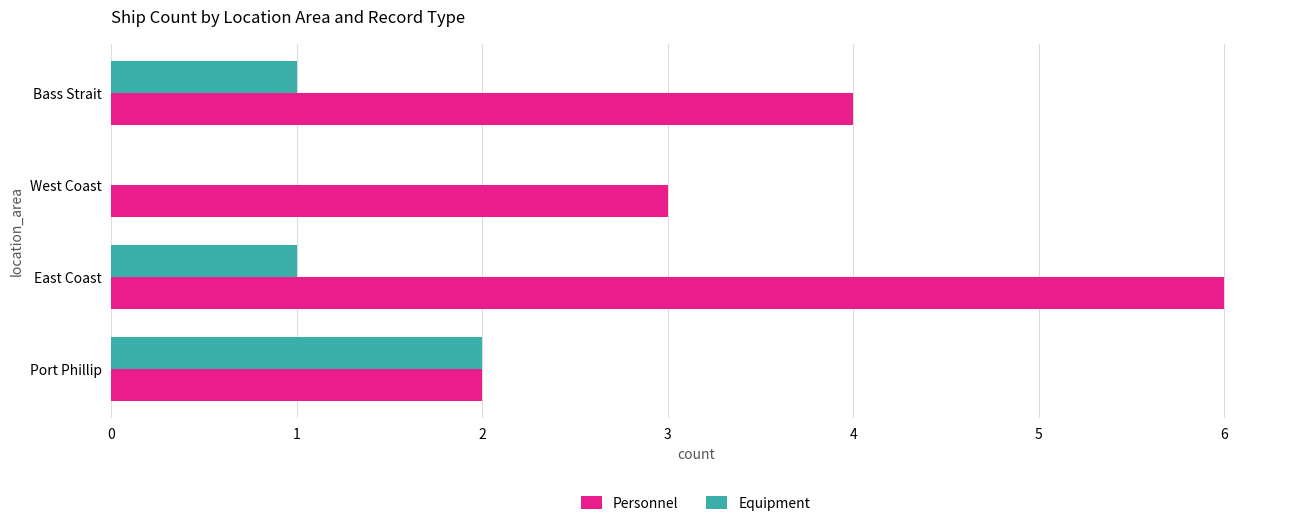

Between Port Phillip and West Coast, which series saw the biggest shift?

Equipment